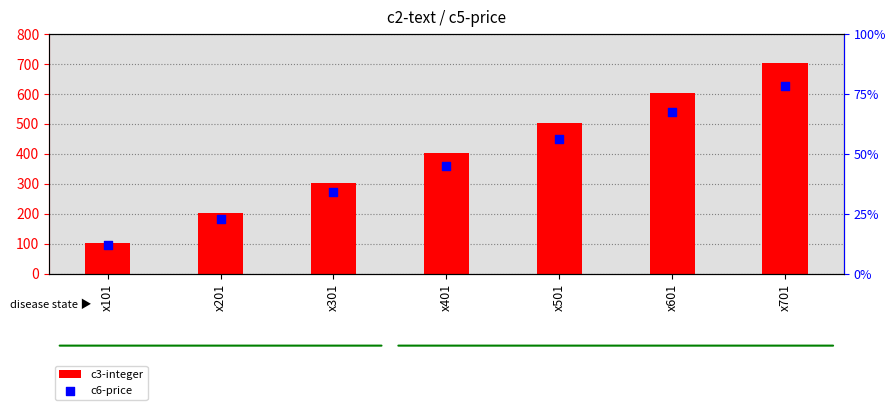

What are all the series names shown in the legend?

c3-integer, c6-price